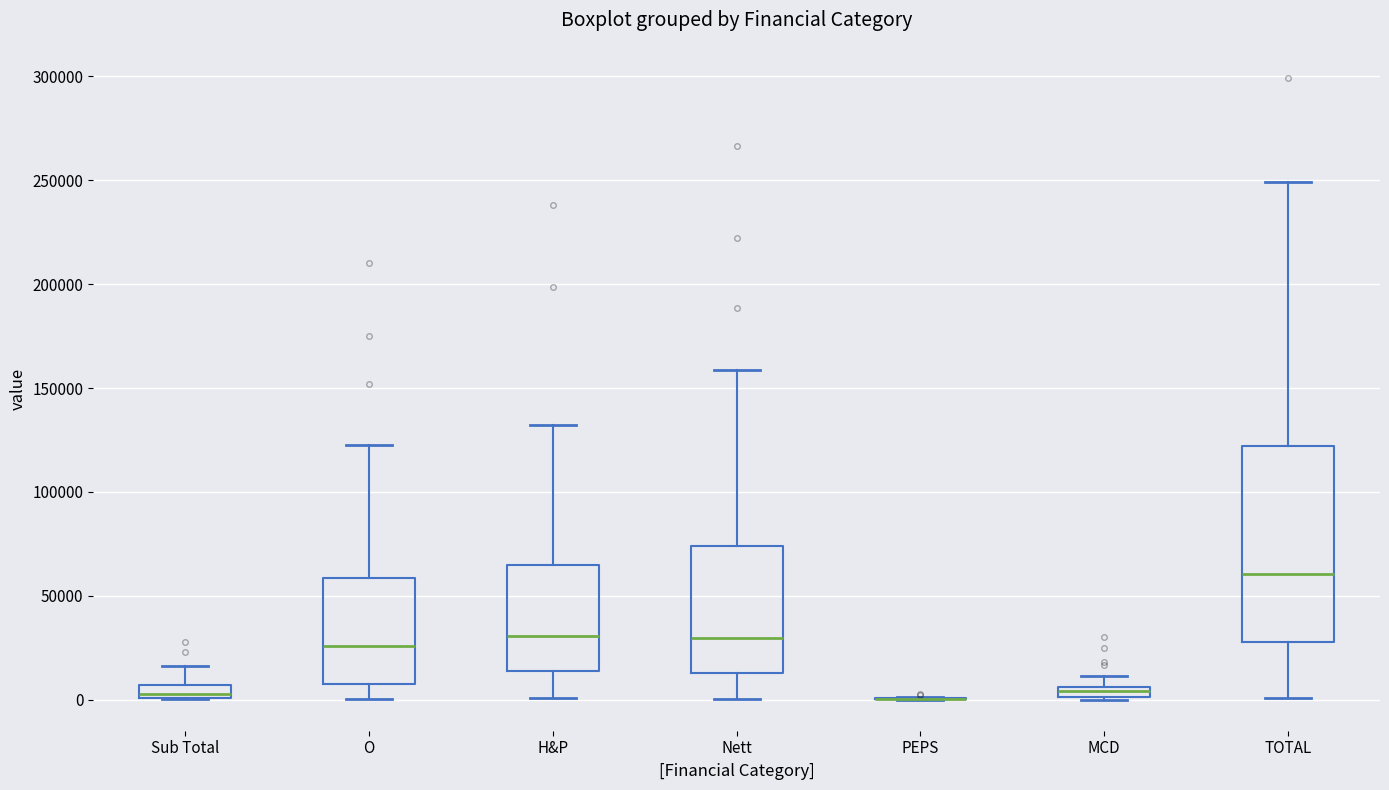

Where is the lower edge of the box for Nett on the y-axis? The values are not printed on the chart, so give them approximately, as read against the axis.

15000